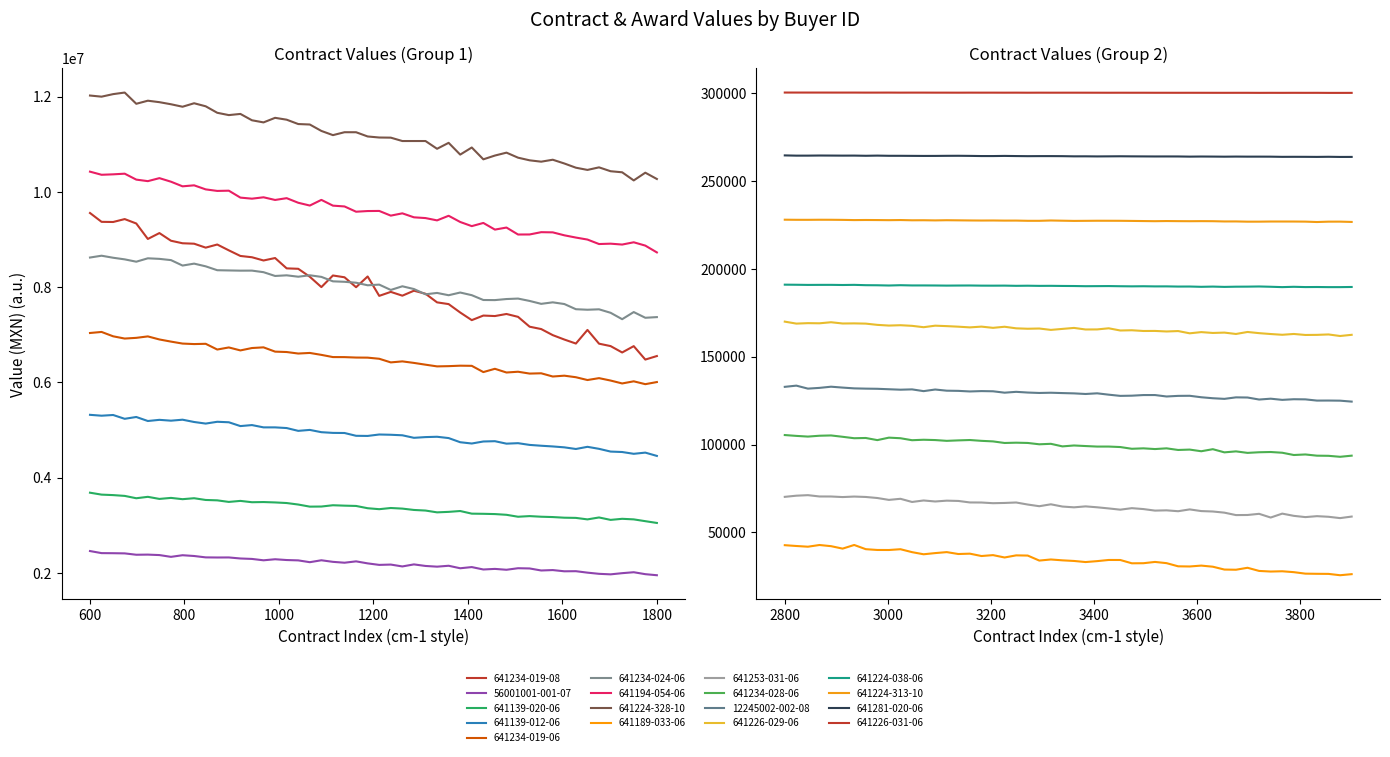

What is the total value across all series at 641234-019-08?

18781532.0